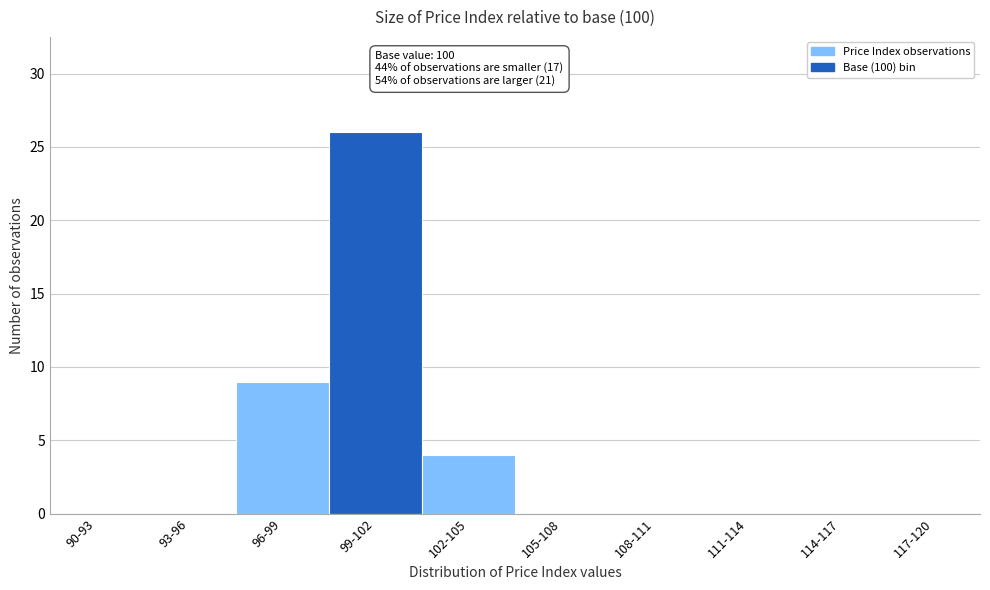

Reading right to left, extract all data points from this chart.

117-120=0	114-117=0	111-114=0	108-111=0	105-108=0	102-105=4	99-102=26	96-99=9	93-96=0	90-93=0